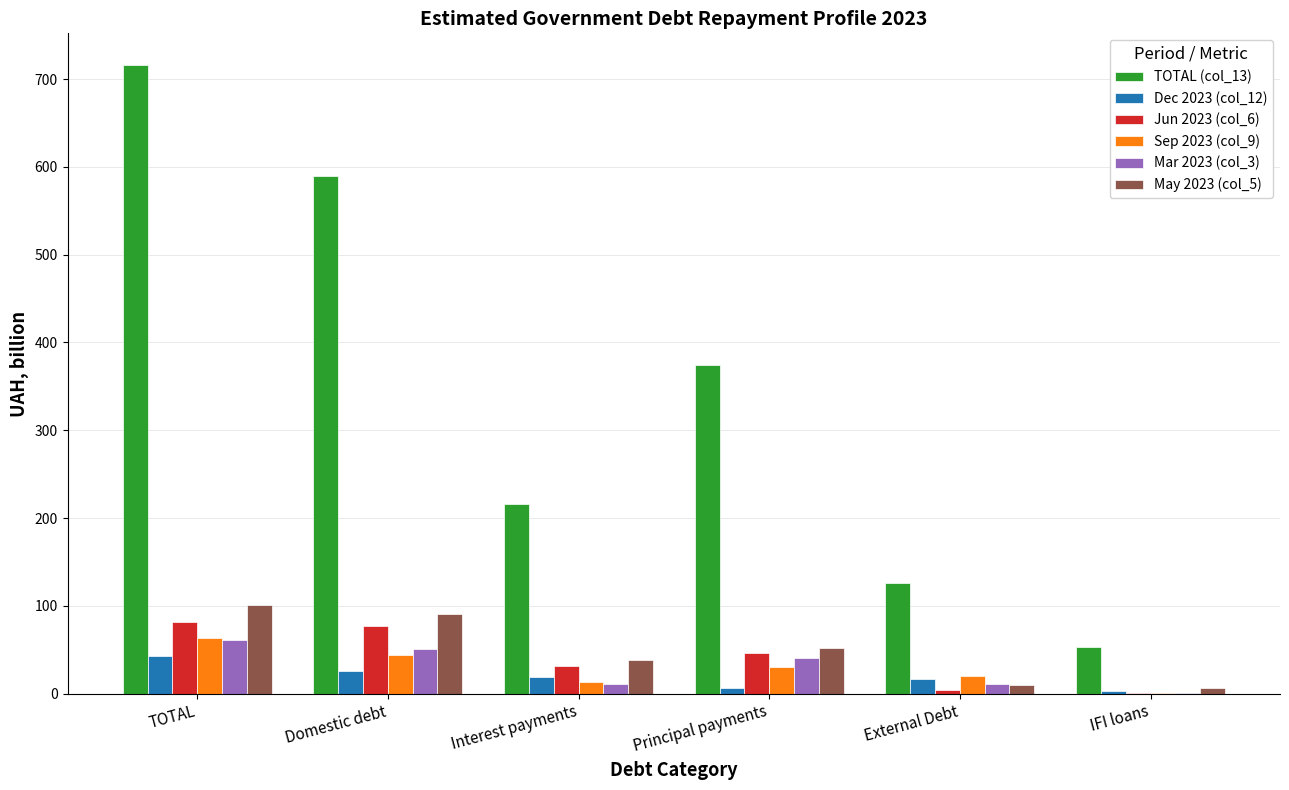

Between TOTAL and Domestic debt, which series saw the biggest shift?

TOTAL (col_13)